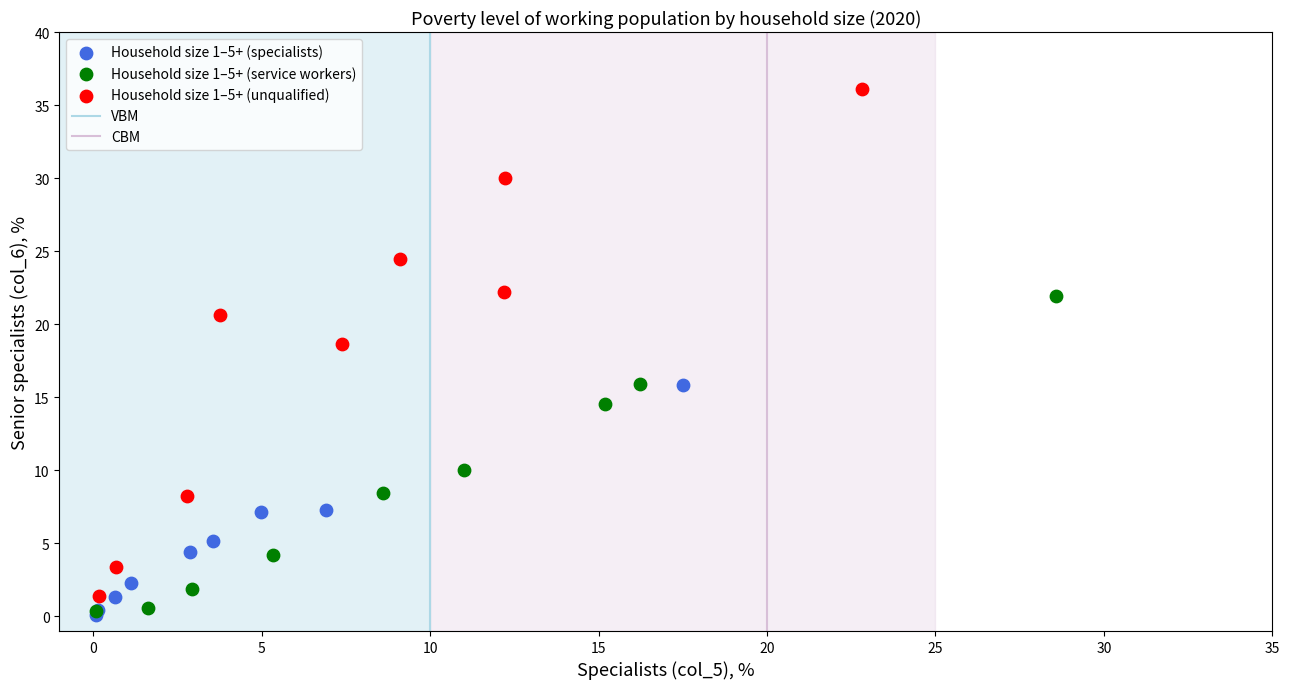

Which series contains the highest Y value?

Household size 1–5+ (unqualified)